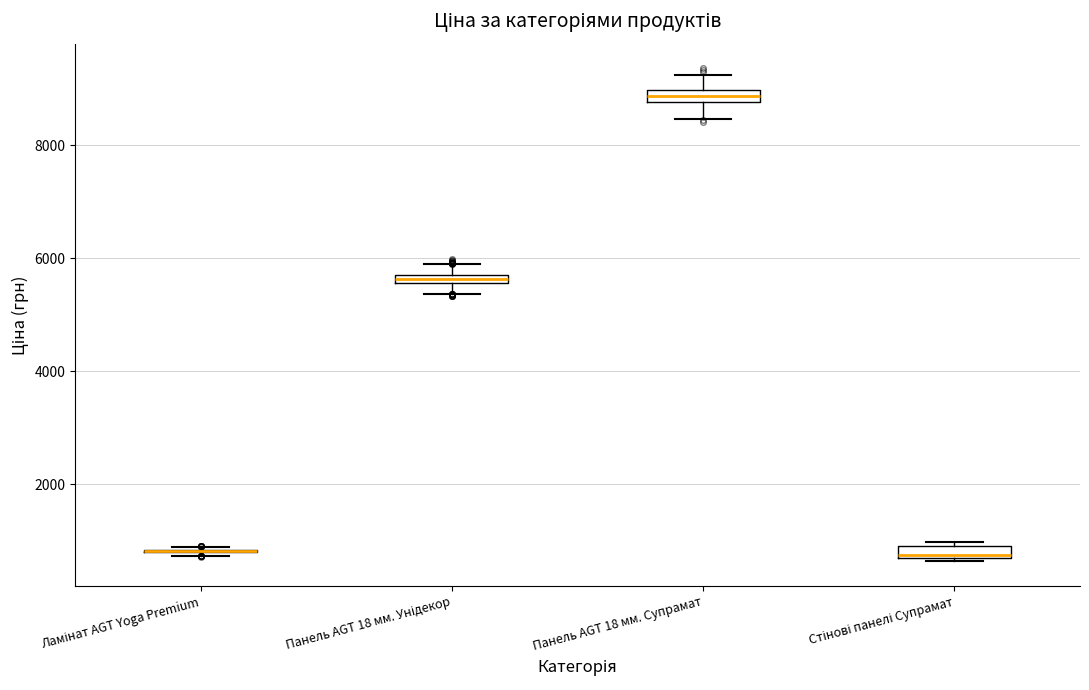

Where is the upper edge of the box for Панель AGT 18 мм. Унідекор on the y-axis? The values are not printed on the chart, so give them approximately, as read against the axis.

5800